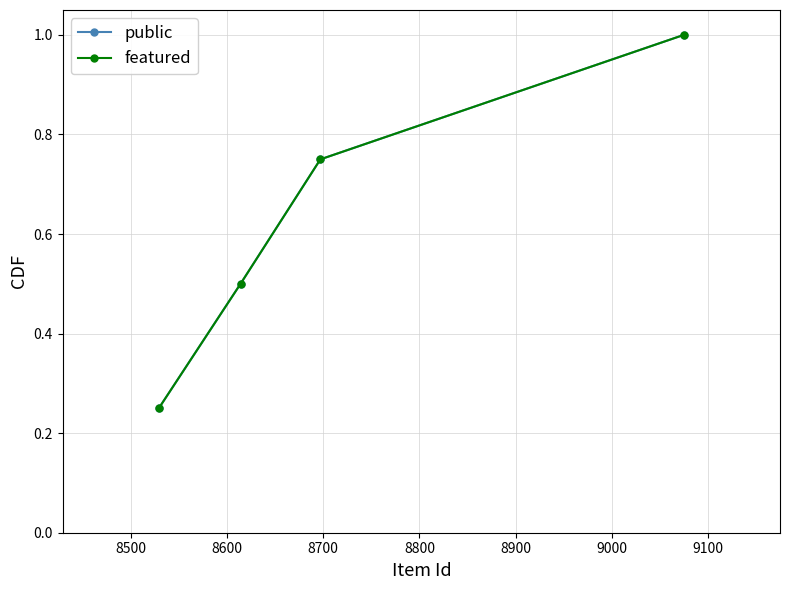

At how many categories does at least one series exceed 0?

4